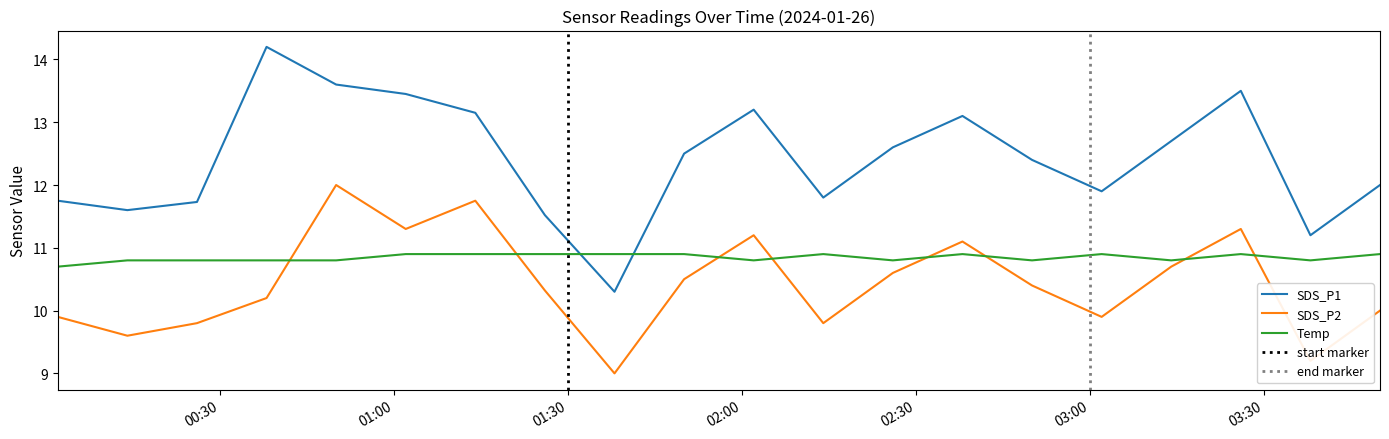

How many lines are shown in the chart?

3